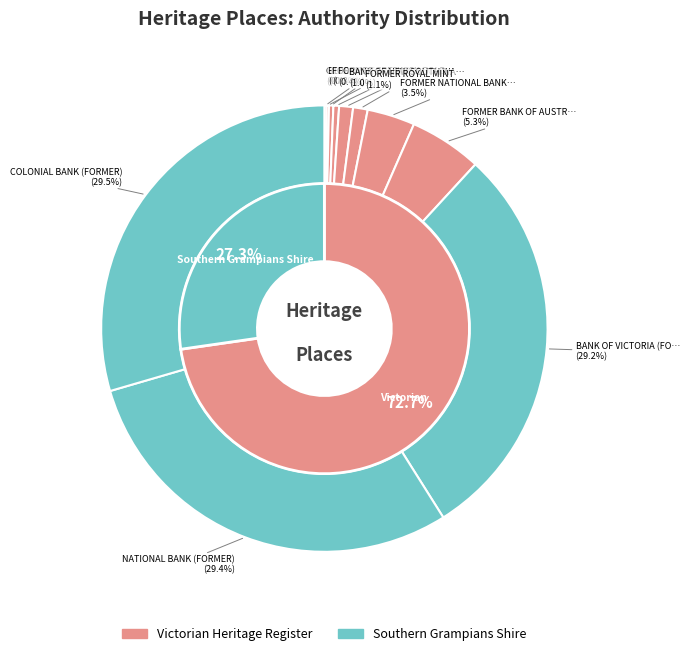

What percentage is NOT represented by BANK OF VICTORIA (FORMER)?

70.8%